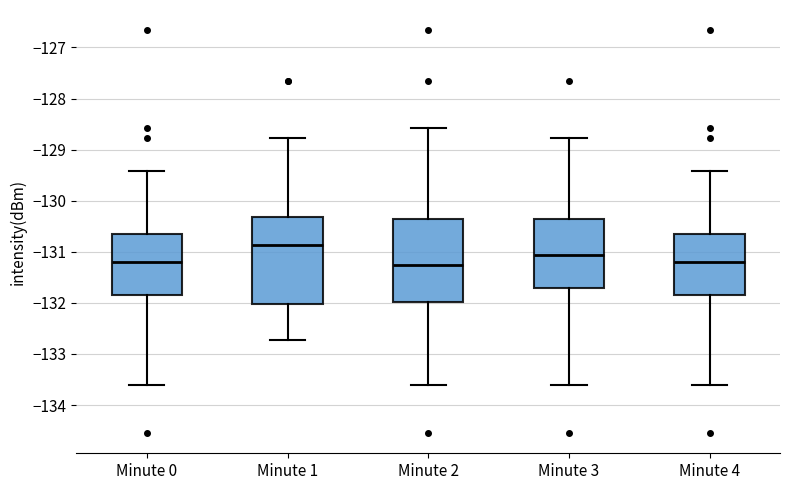

Where is the upper edge of the box for Minute 0 on the y-axis? The values are not printed on the chart, so give them approximately, as read against the axis.

-130.6